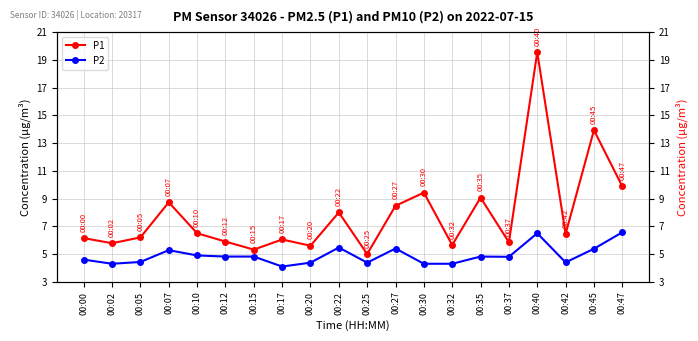

What is the difference between the second highest and second lowest values in the P1 series?

8.6